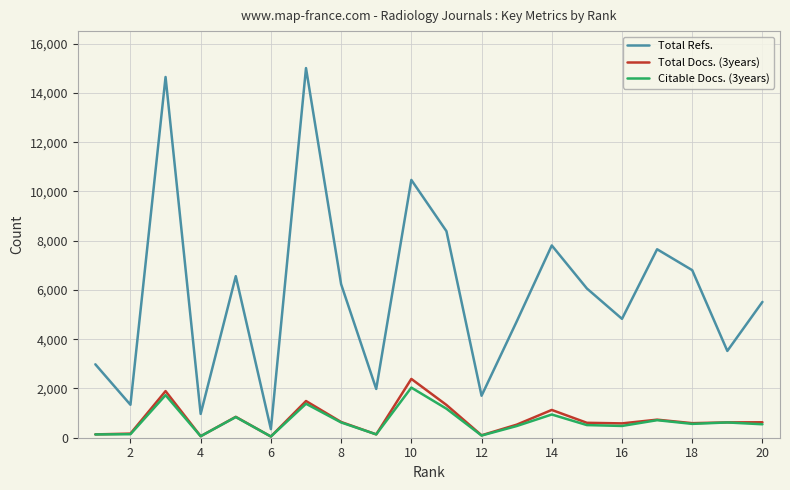

Which series has the widest spread of values?

Total Refs.